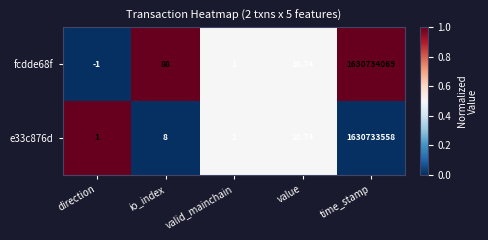

At which category is the sum across all series the highest?

time_stamp